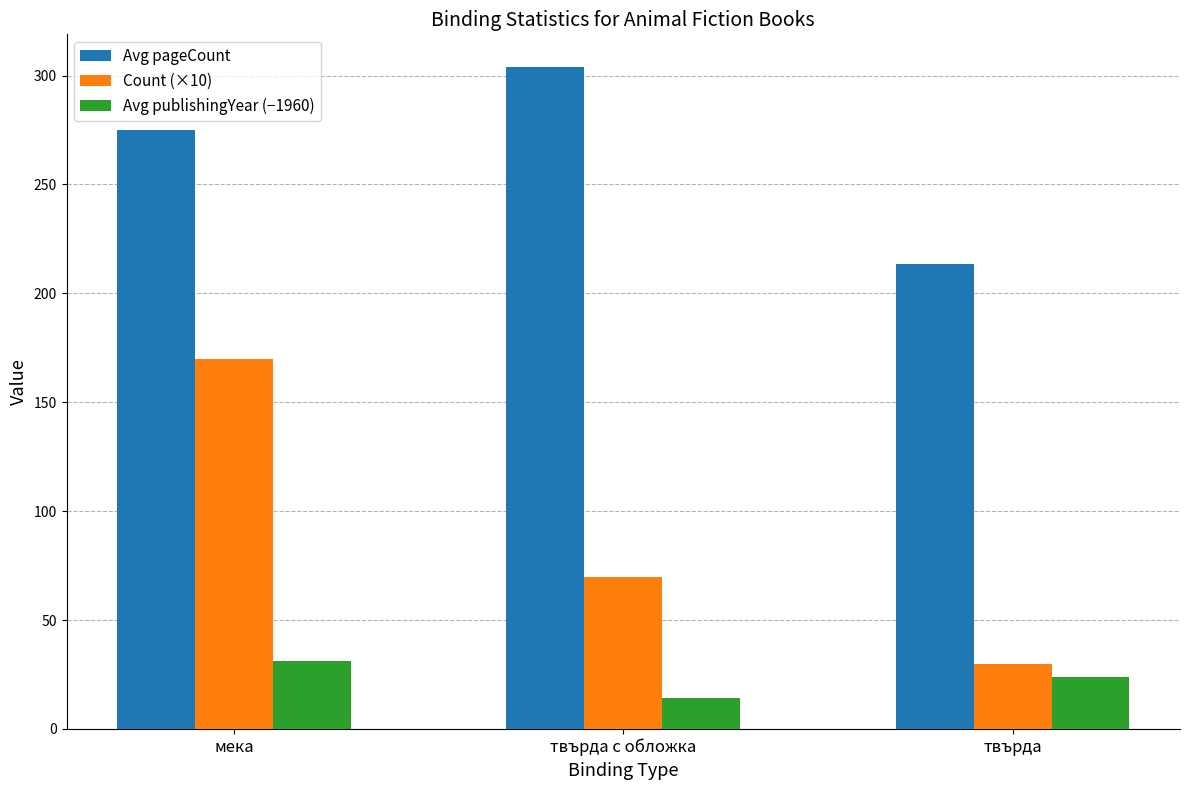

Reading left to right, what are all the values shown in this chart?

Avg pageCount: мека=275.1	твърда с обложка=303.7	твърда=213.3
Count (×10): мека=170.0	твърда с обложка=70.0	твърда=30.0
Avg publishingYear (−1960): мека=31.4	твърда с обложка=14.0	твърда=24.0